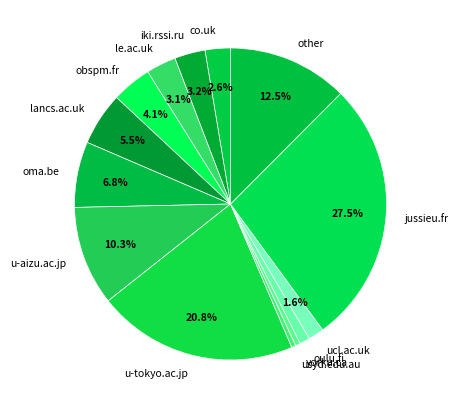

Which has a higher value, usyd.edu.au or oulu.fi?

oulu.fi